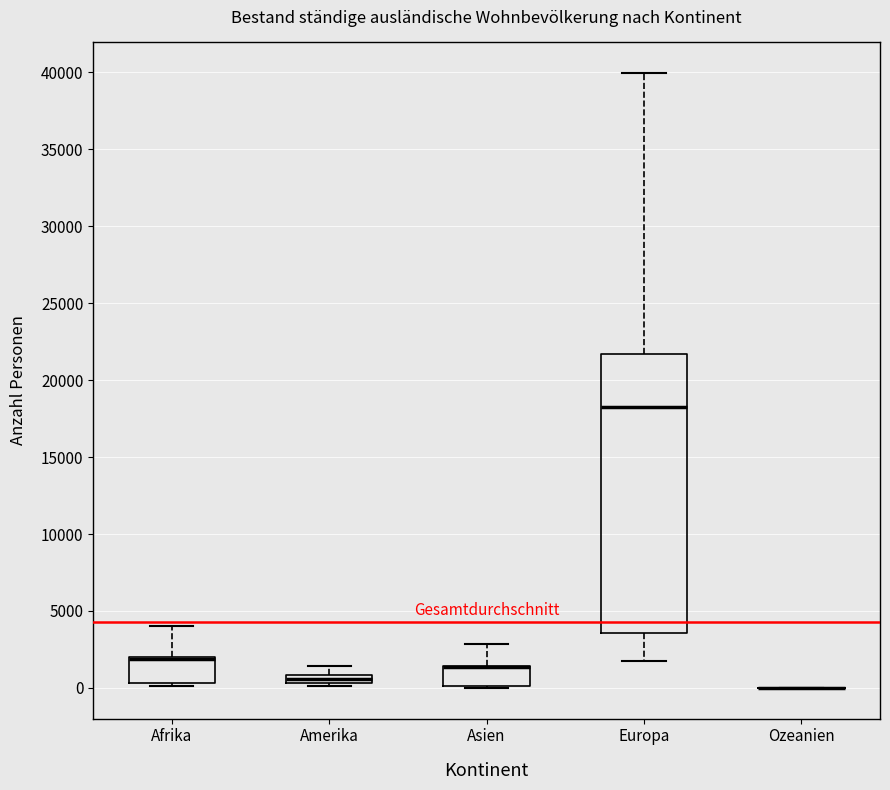

Which box is the tallest, from its lower edge to its upper edge?

Europa